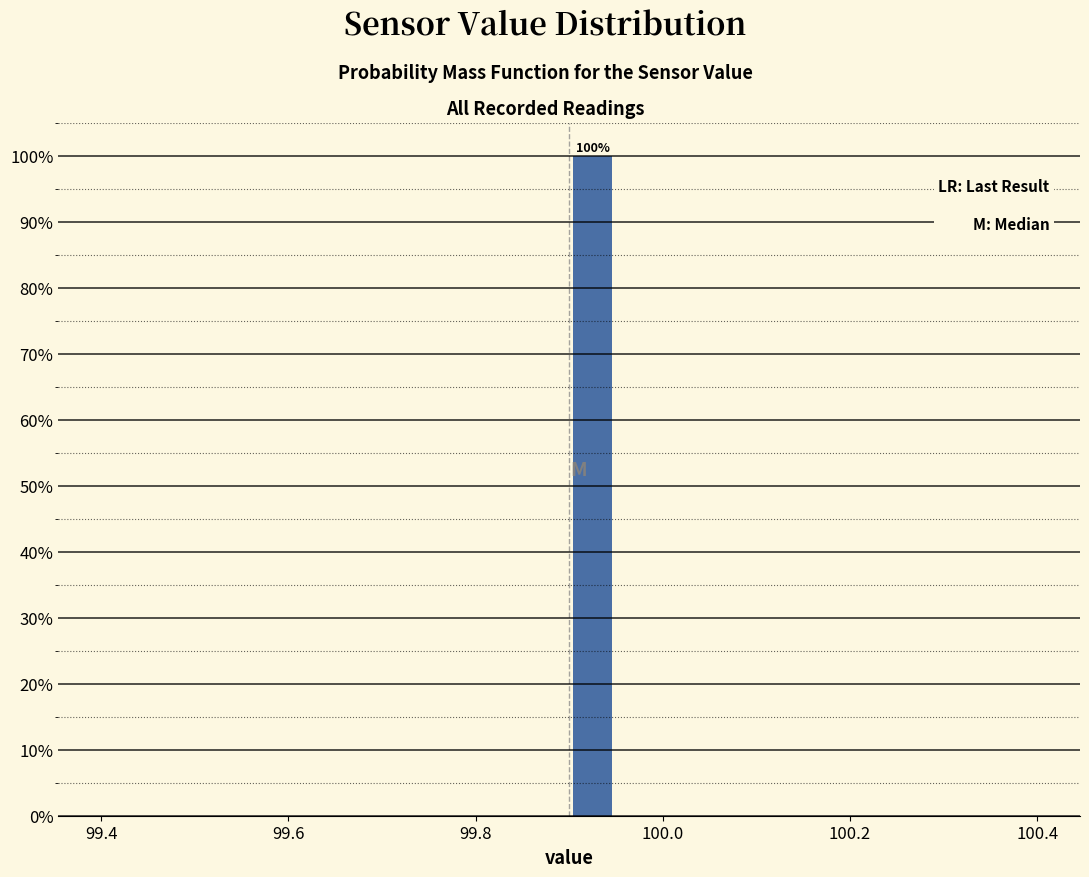

Read against the x-axis, roughly where is the centre of the tallest bar?

99.92